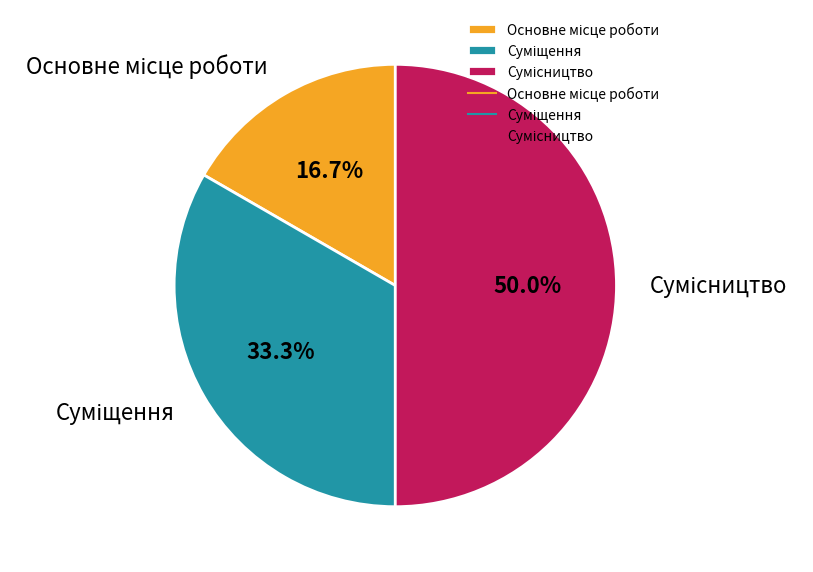

The Сумісництво slice represents 58% of the pie. True or false?

False